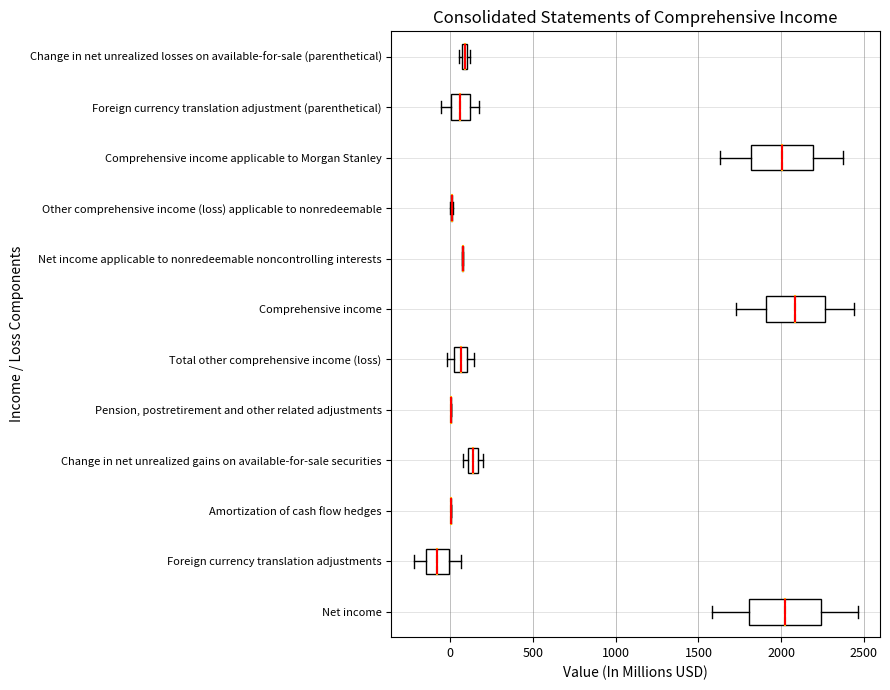

Where is the right edge of the box for Change in net unrealized gains on available-for-sale securities on the x-axis? The values are not printed on the chart, so give them approximately, as read against the axis.

150